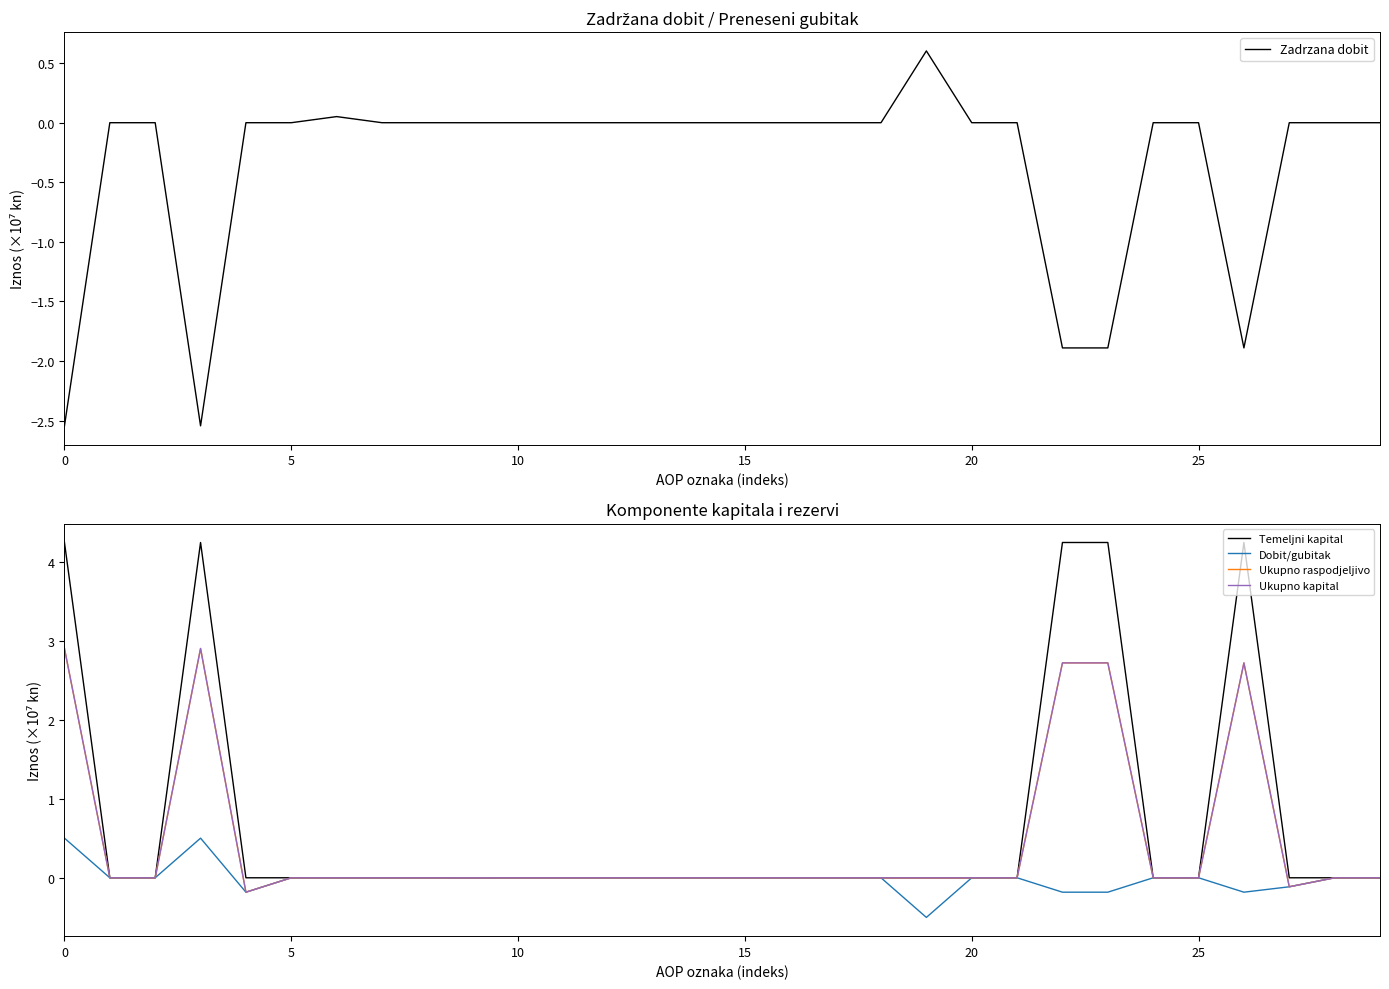

True or false: Temeljni kapital has more than 1 points higher than both neighbors.

True